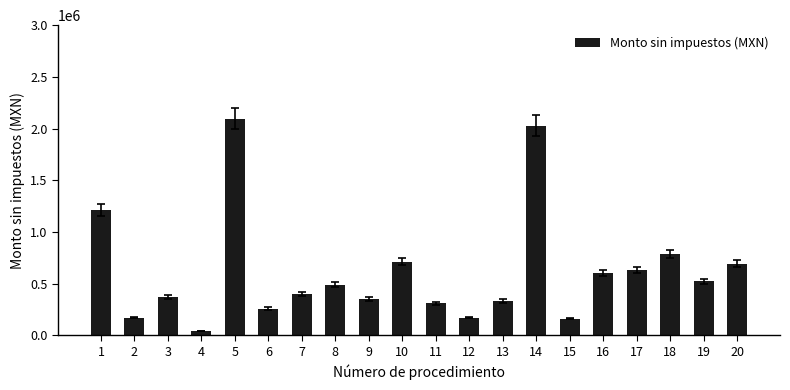

What is the minimum value shown in the chart?

43103.4